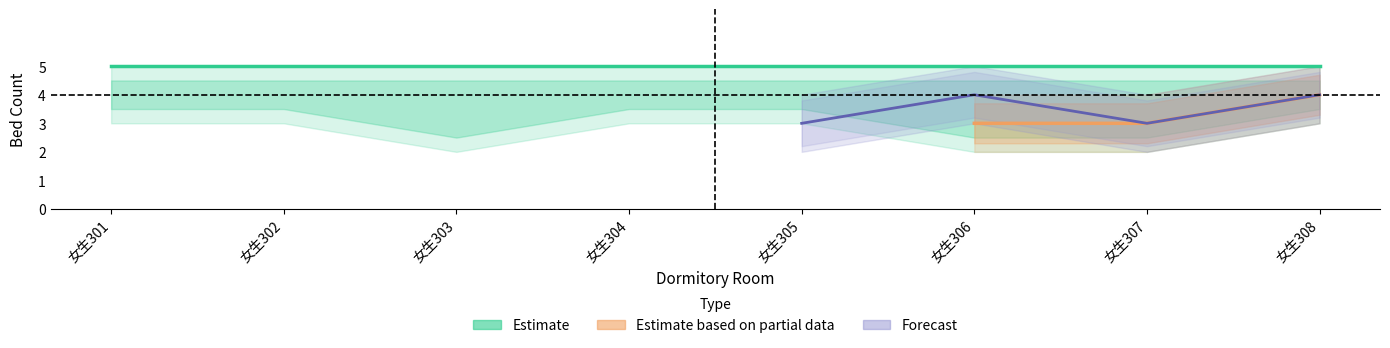

What is the sum of the Forecast values at 女生306 and 女生305?

7